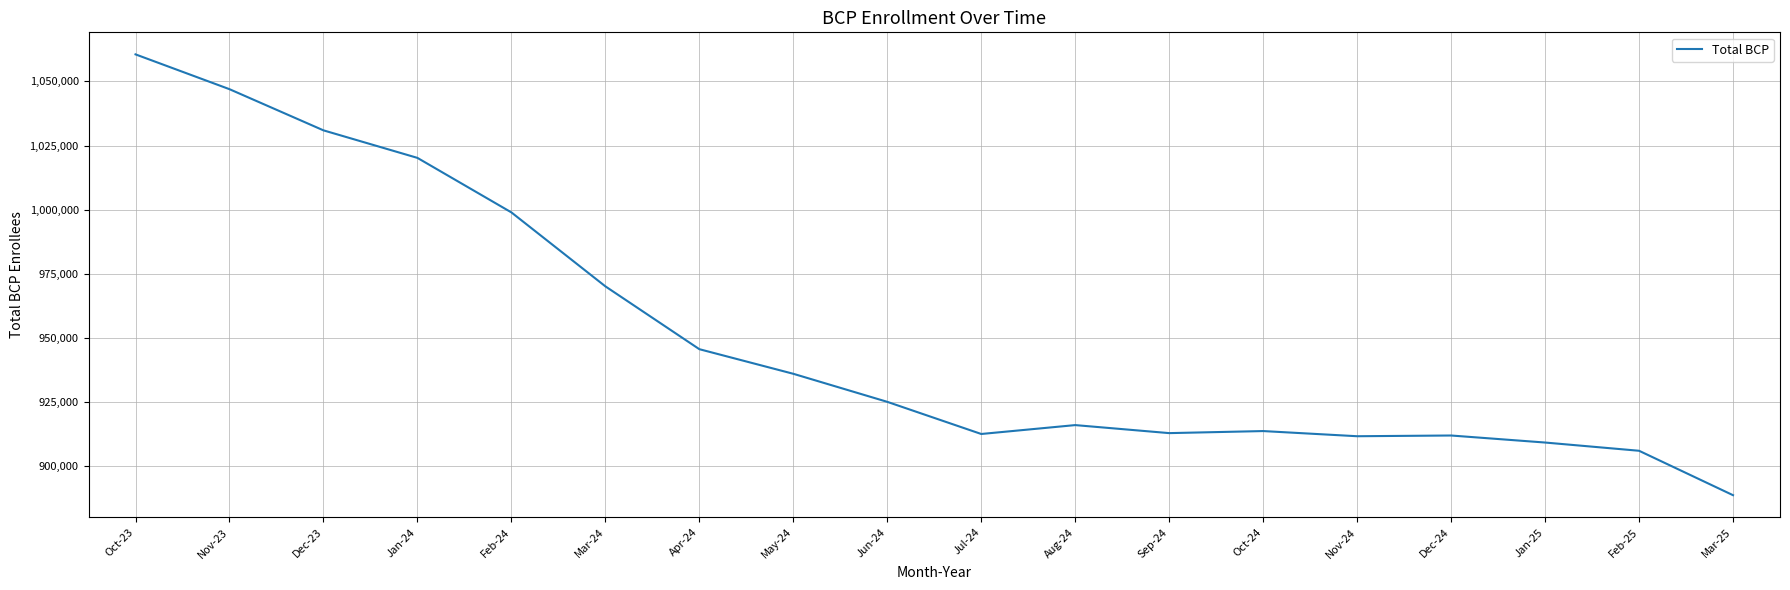

At which category does the data reach its first local peak?

Aug-24